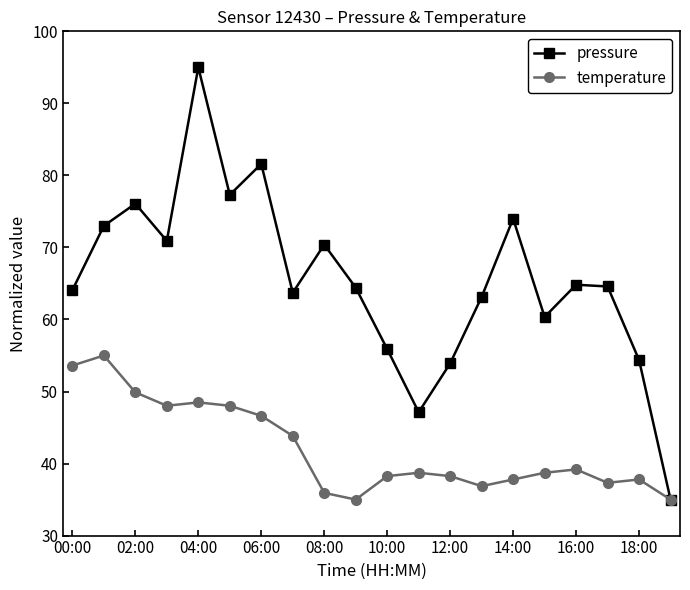

True or false: temperature has more than 1 interior local peaks.

True